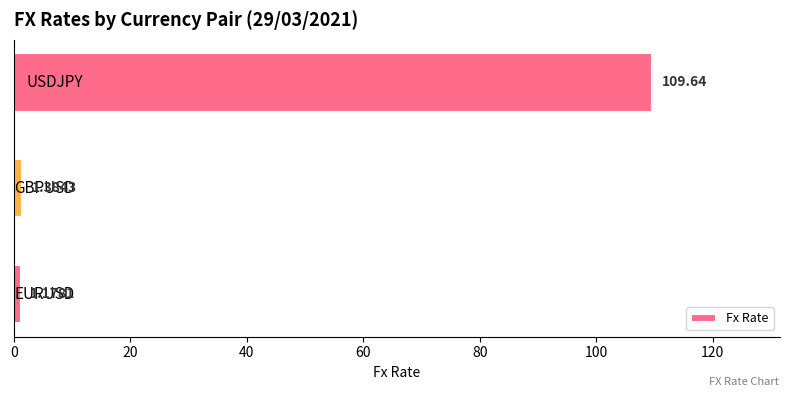

What is the difference between the maximum and minimum values?

108.5